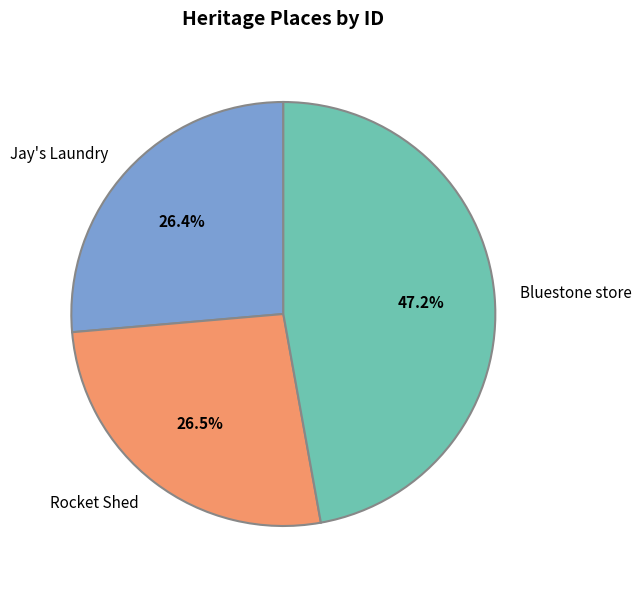

True or false: Bluestone store accounts for 47% of the total.

True